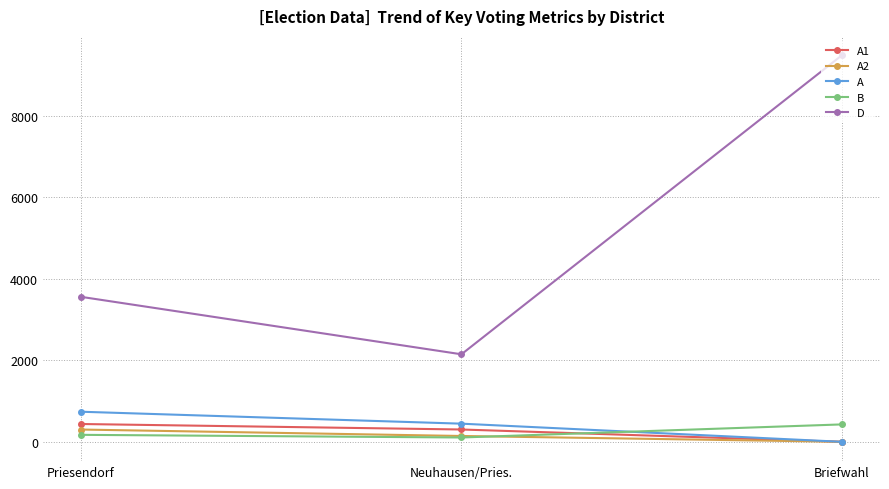

Which label corresponds to the largest value in the chart?

Briefwahl